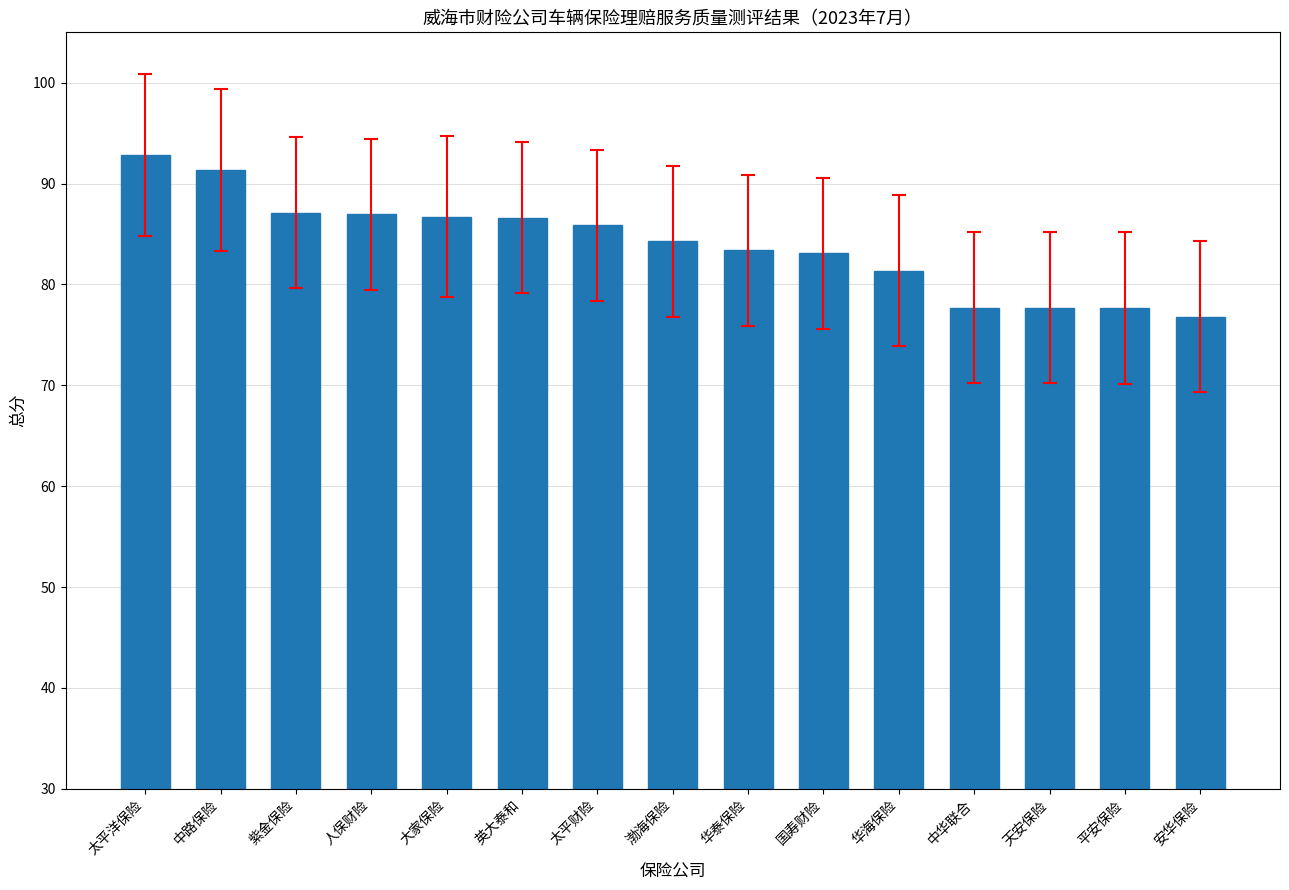

The chart shows a value of 124.6 at 安华保险. True or false?

False